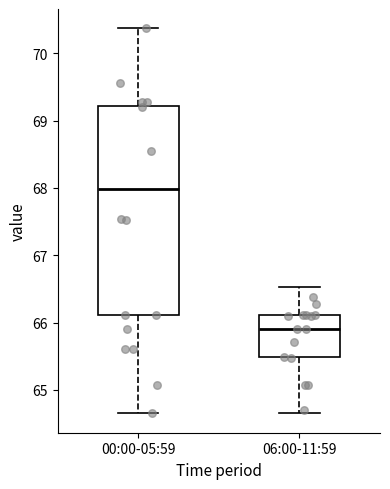

Reading left to right, read every box against the y-axis: the position of its median line, the range the box covers, and the ends of its whiskers. The values are not printed on the chart, so give them approximately, as read against the axis.

00:00-05:59: median 68.0, box 66.1 to 69.2, whiskers 64.7 to 70.4
06:00-11:59: median 65.9, box 65.5 to 66.1, whiskers 64.7 to 66.5